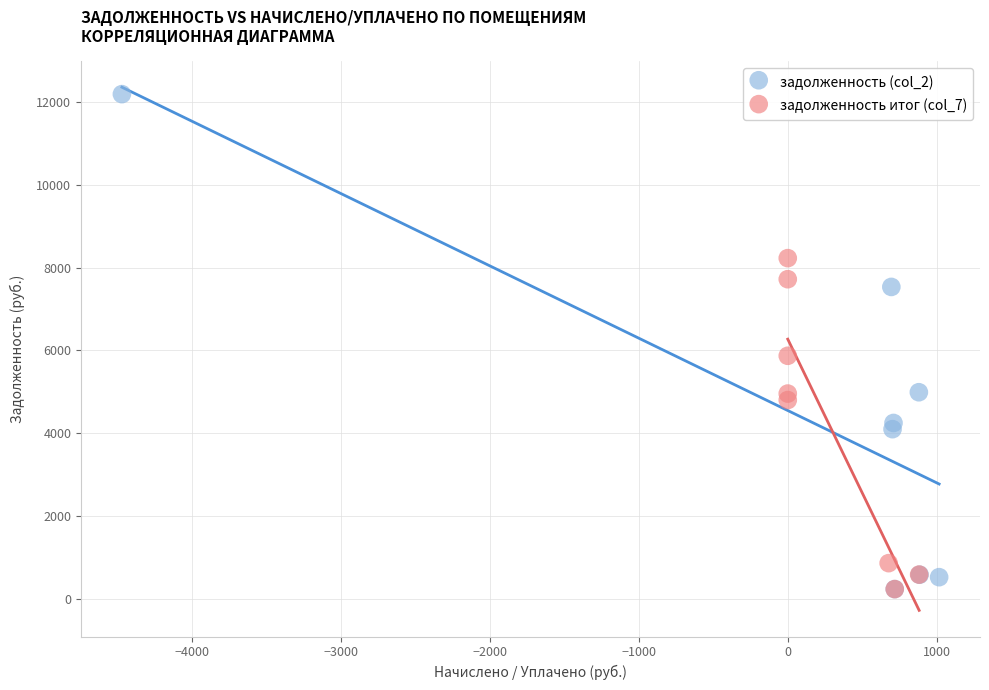

What are all the series names shown in the legend?

задолженность (col_2), задолженность итог (col_7)